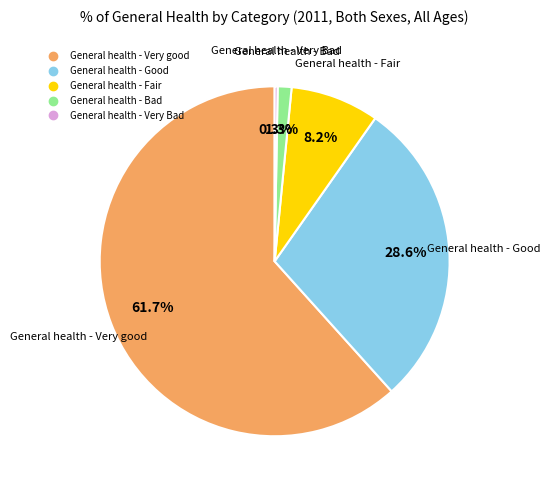

Between General health - Fair and General health - Bad, which is larger?

General health - Fair